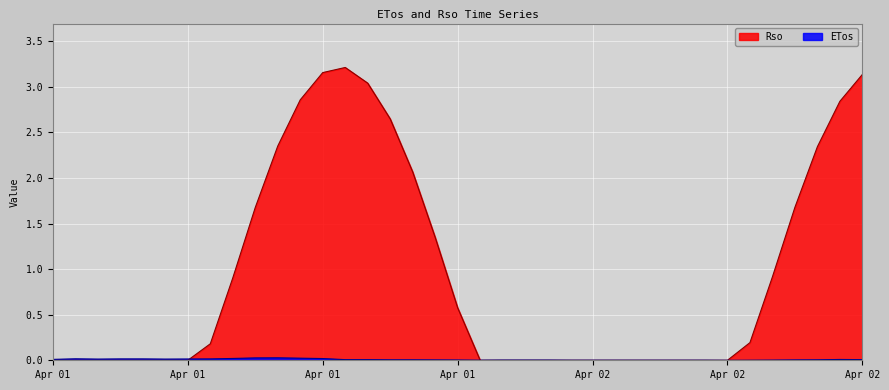

What is the average value of the Rso series?

0.9